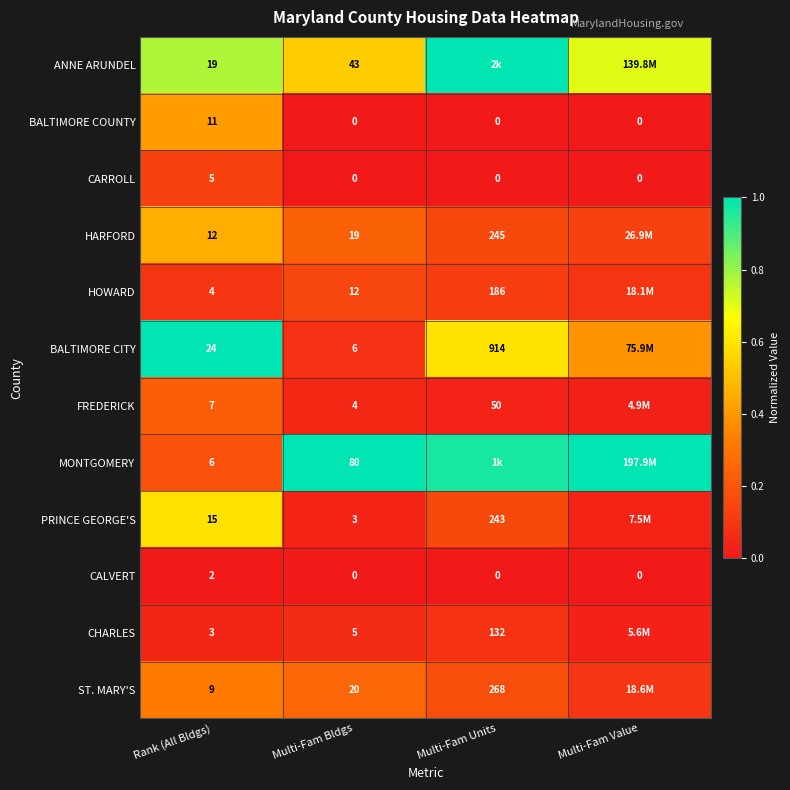

How many data points in CALVERT are above 0?

1